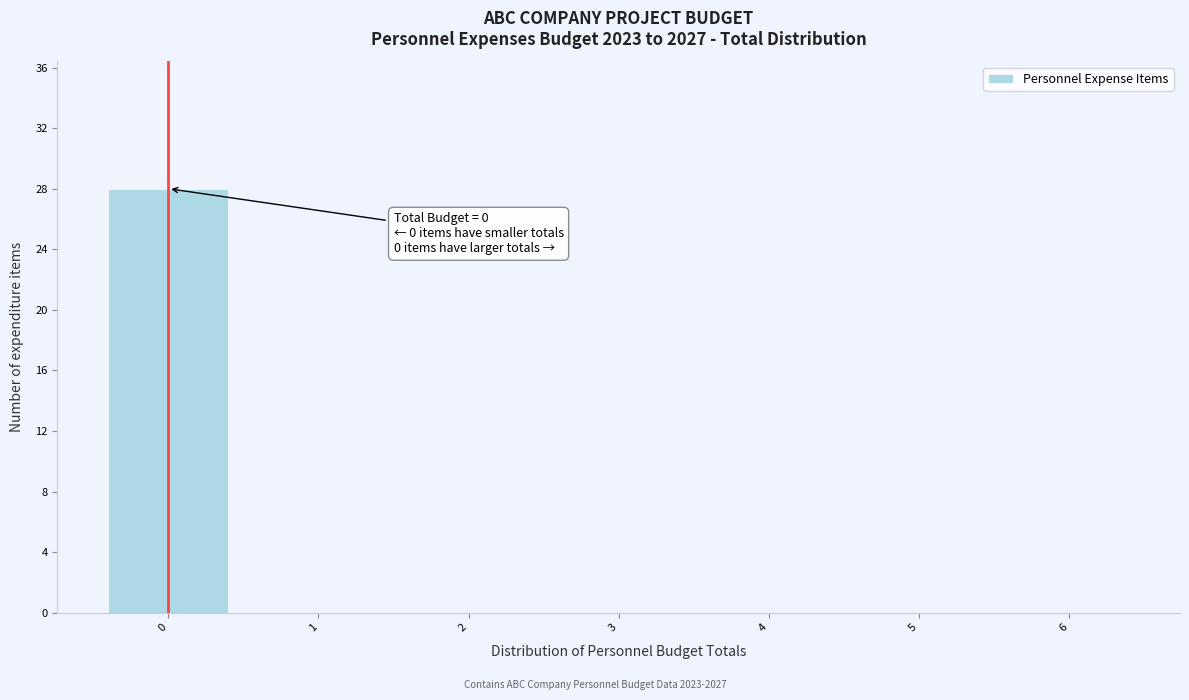

Over which range of the x-axis is the bar tallest?

-0.5 to 0.5